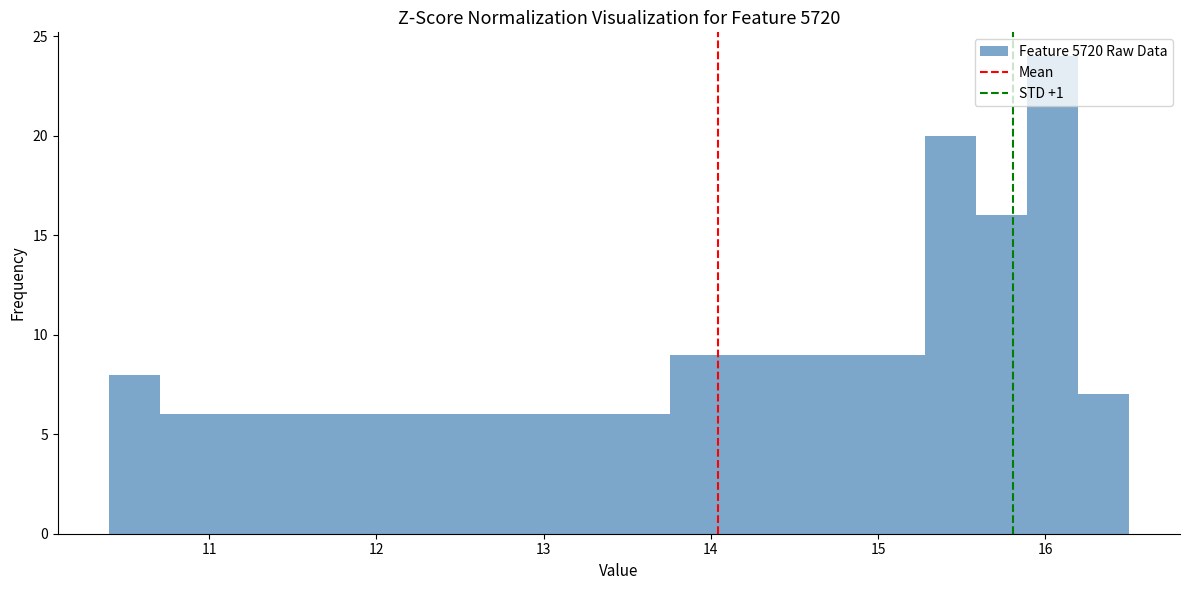

Read against the x-axis, roughly where is the centre of the tallest bar?

16.0